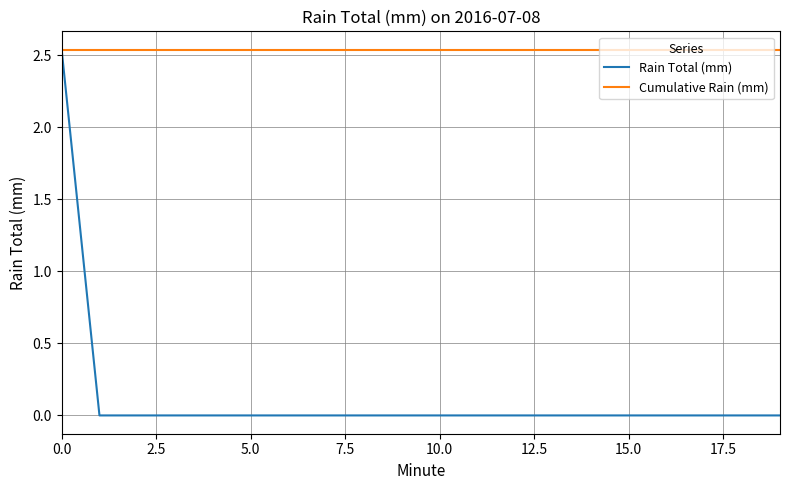

Which series has the largest total across all categories?

Cumulative Rain (mm)